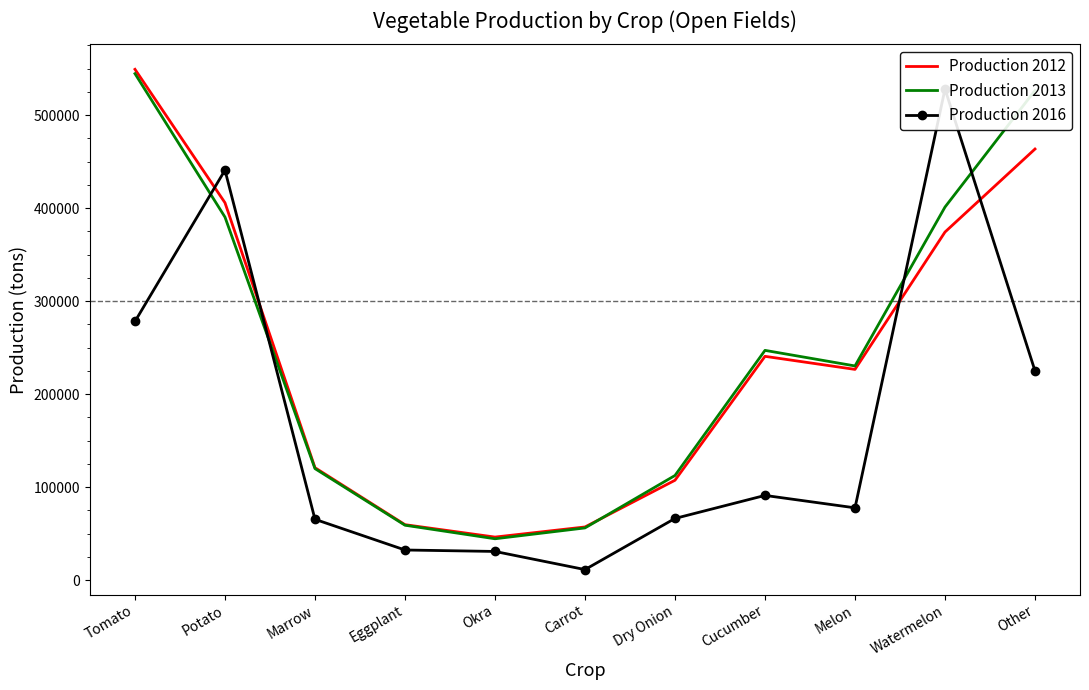

Reading right to left, transcribe all the data shown in this chart.

Production 2012: Other=463445	Watermelon=374203	Melon=226540	Cucumber=240584	Dry Onion=107361	Carrot=57151	Okra=46266	Eggplant=59612	Marrow=120851	Potato=405680	Tomato=549119
Production 2013: Other=526408	Watermelon=401058	Melon=230246	Cucumber=246986	Dry Onion=112478	Carrot=56121	Okra=44454	Eggplant=59023	Marrow=119873	Potato=390259	Tomato=544464
Production 2016: Other=224952	Watermelon=527911	Melon=77708	Cucumber=91056	Dry Onion=66300	Carrot=11328	Okra=30828	Eggplant=32389	Marrow=65373	Potato=440716	Tomato=278079